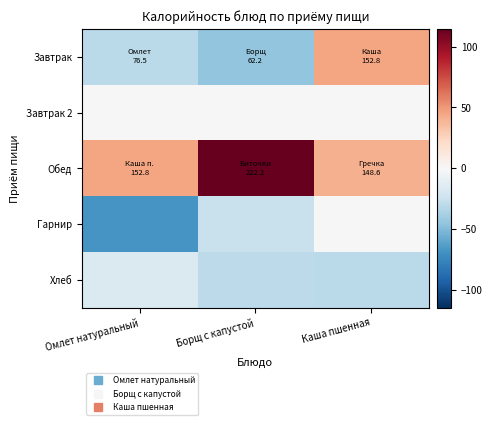

Count the number of categories in the chart.

3